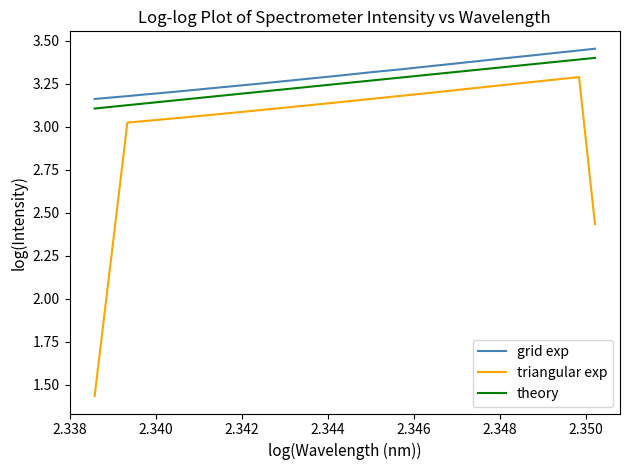

True or false: grid exp and triangular exp cross at least once.

False